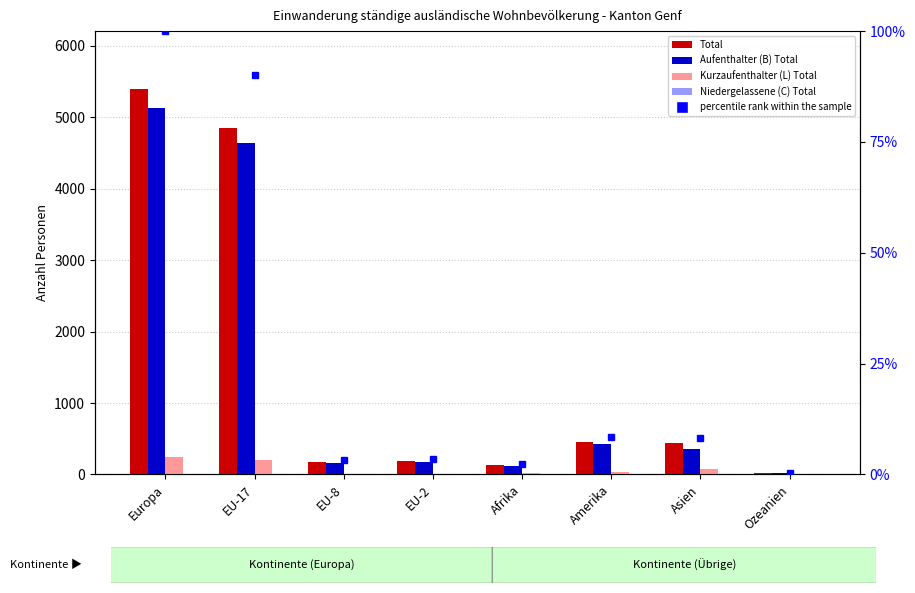

How many data points in Niedergelassene (C) Total are above 1?

2